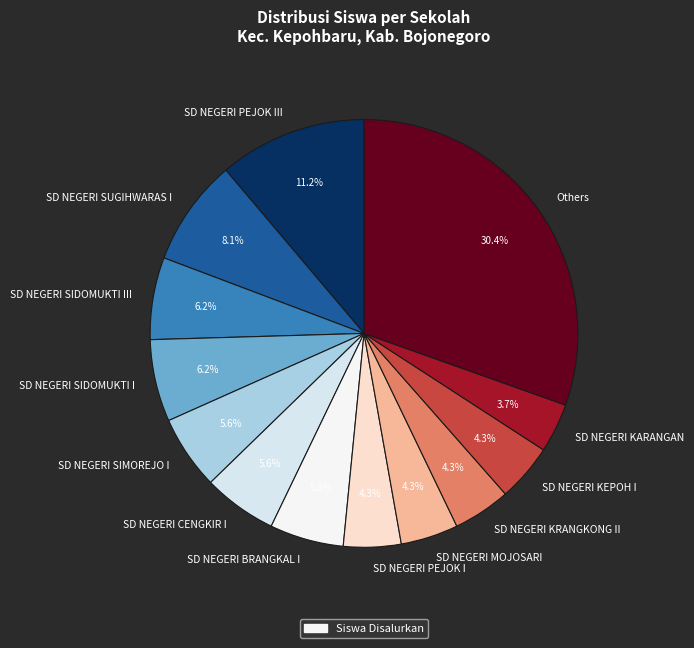

What is the ratio of the value at SD NEGERI SUGIHWARAS I to the value at SD NEGERI PEJOK I?

1.9